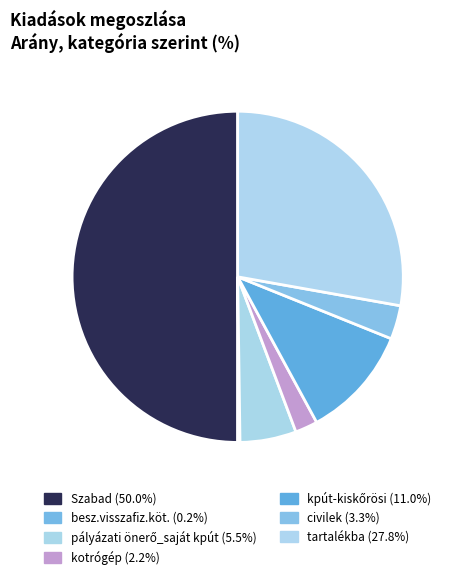

The besz.visszafiz.köt. slice represents 1% of the pie. True or false?

False